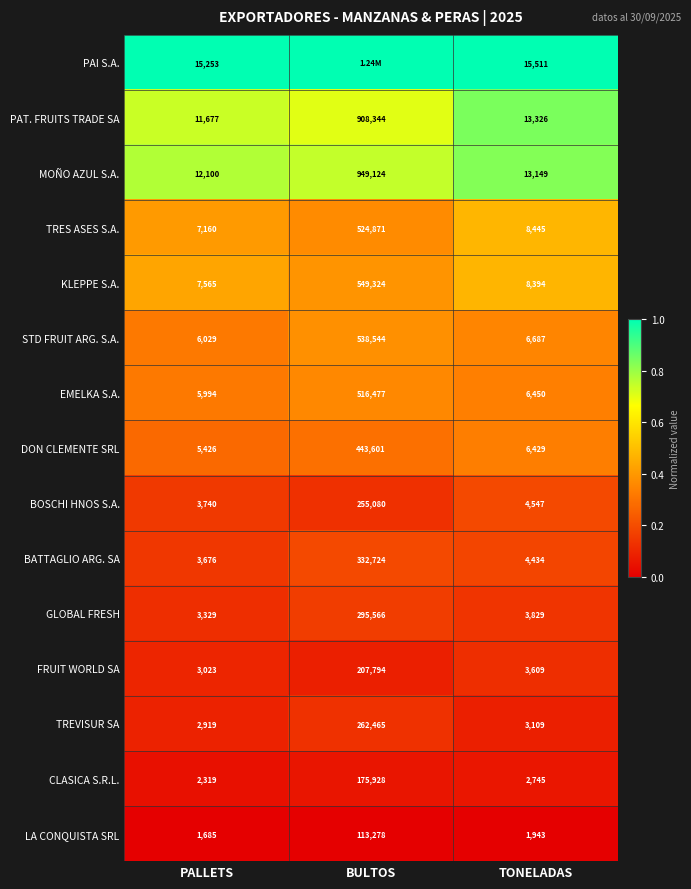

True or false: BOSCHI HNOS S.A. has a value of 0.2 at BULTOS.

False